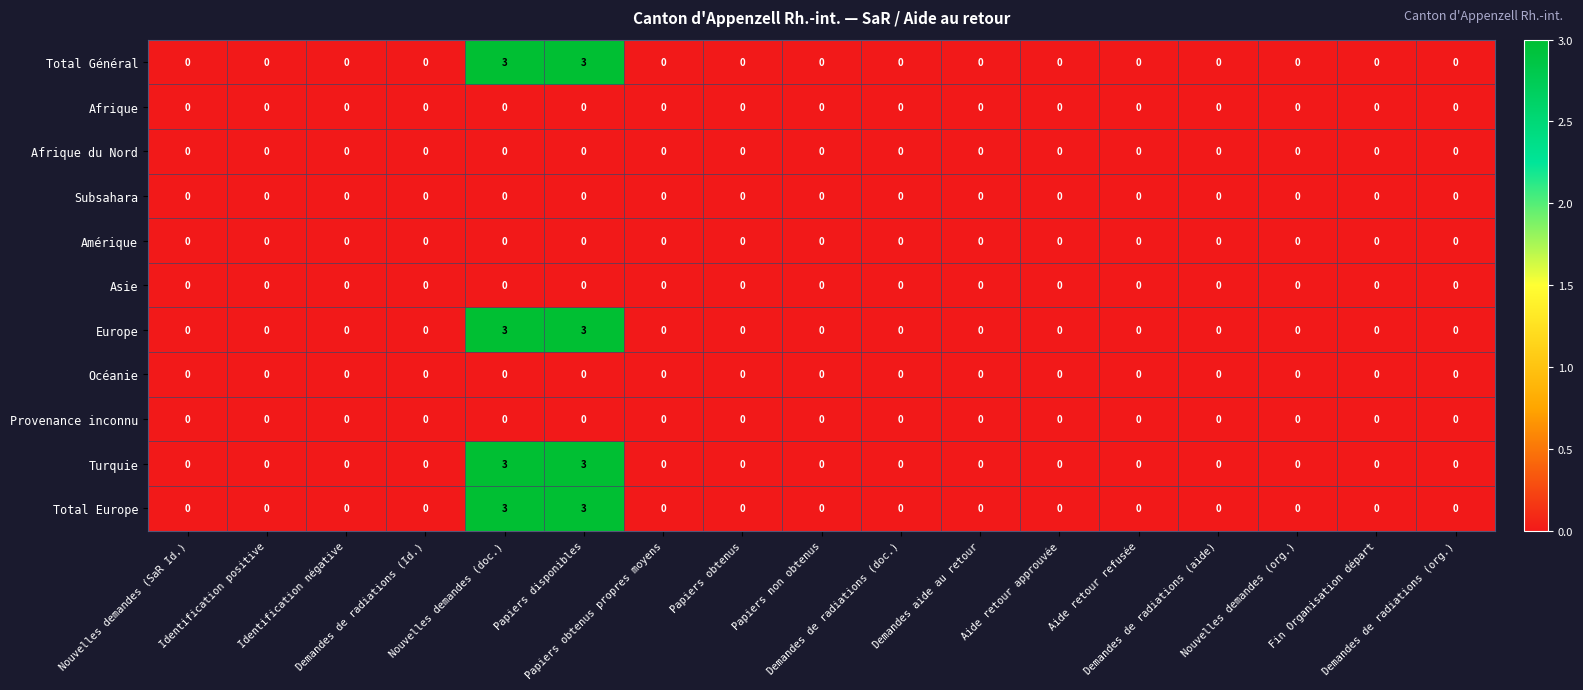

Count the Total Europe values in the range 0 to 1.

15